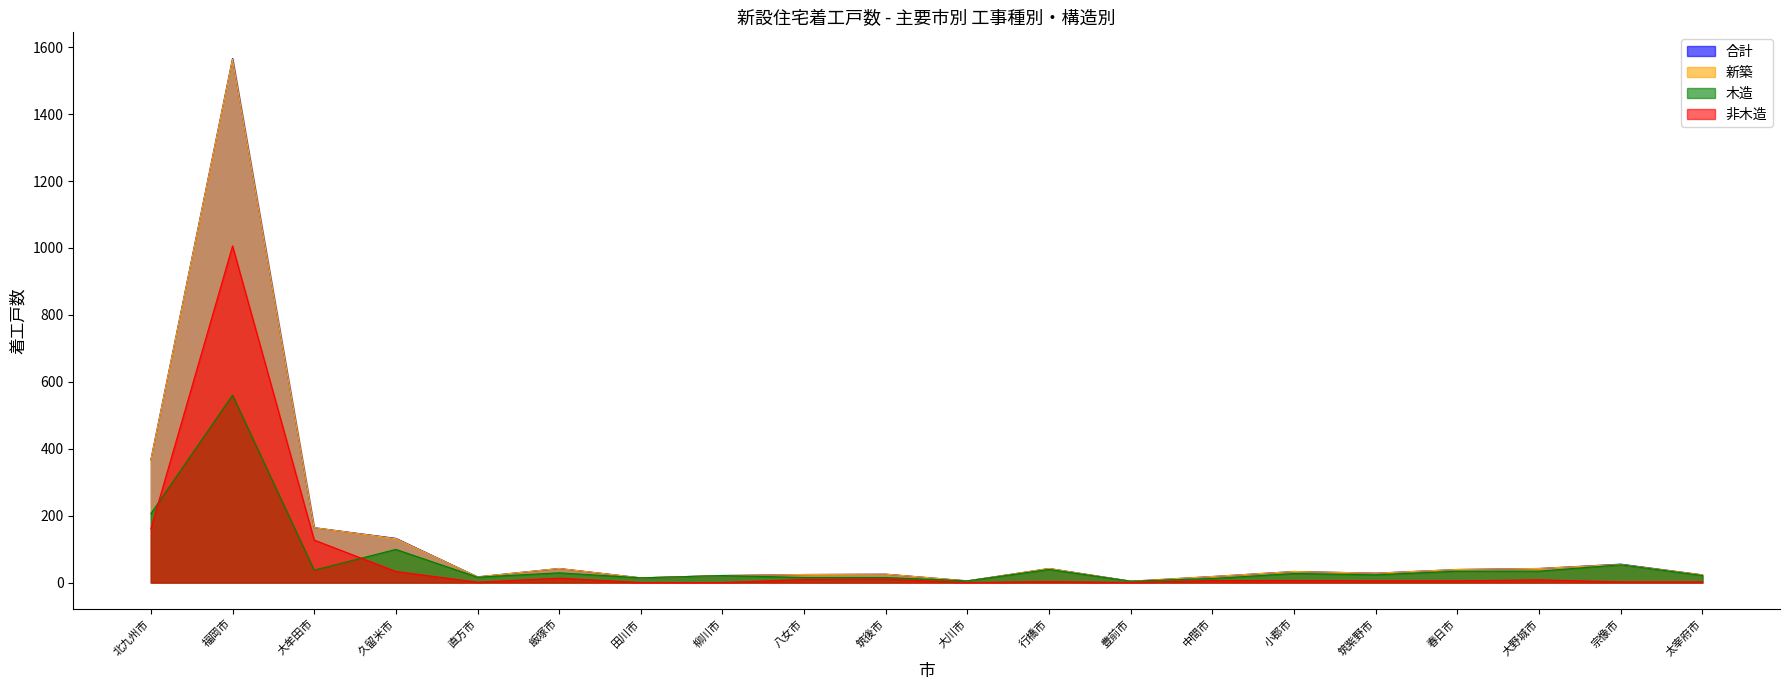

What is the value of the 木造 point at the 8th from the left?

21